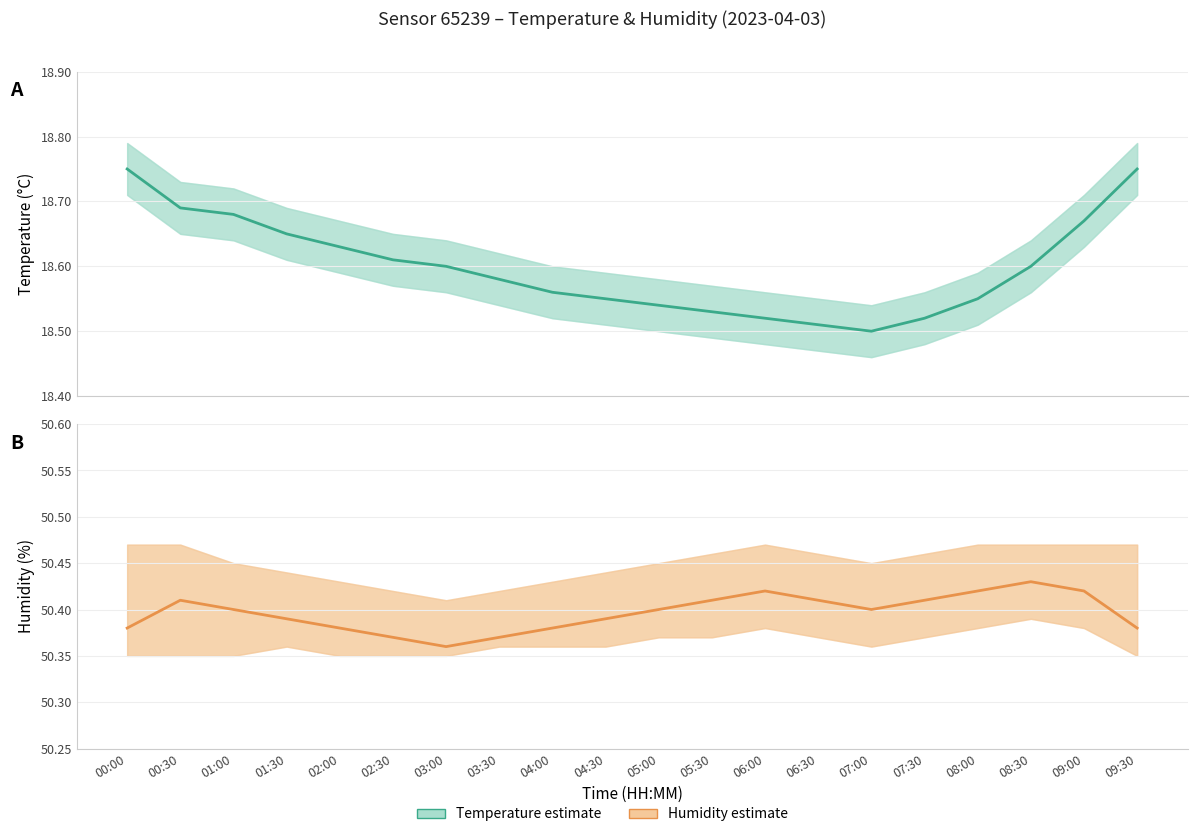

True or false: Temperature (°C) has more than 0 points higher than both neighbors.

False